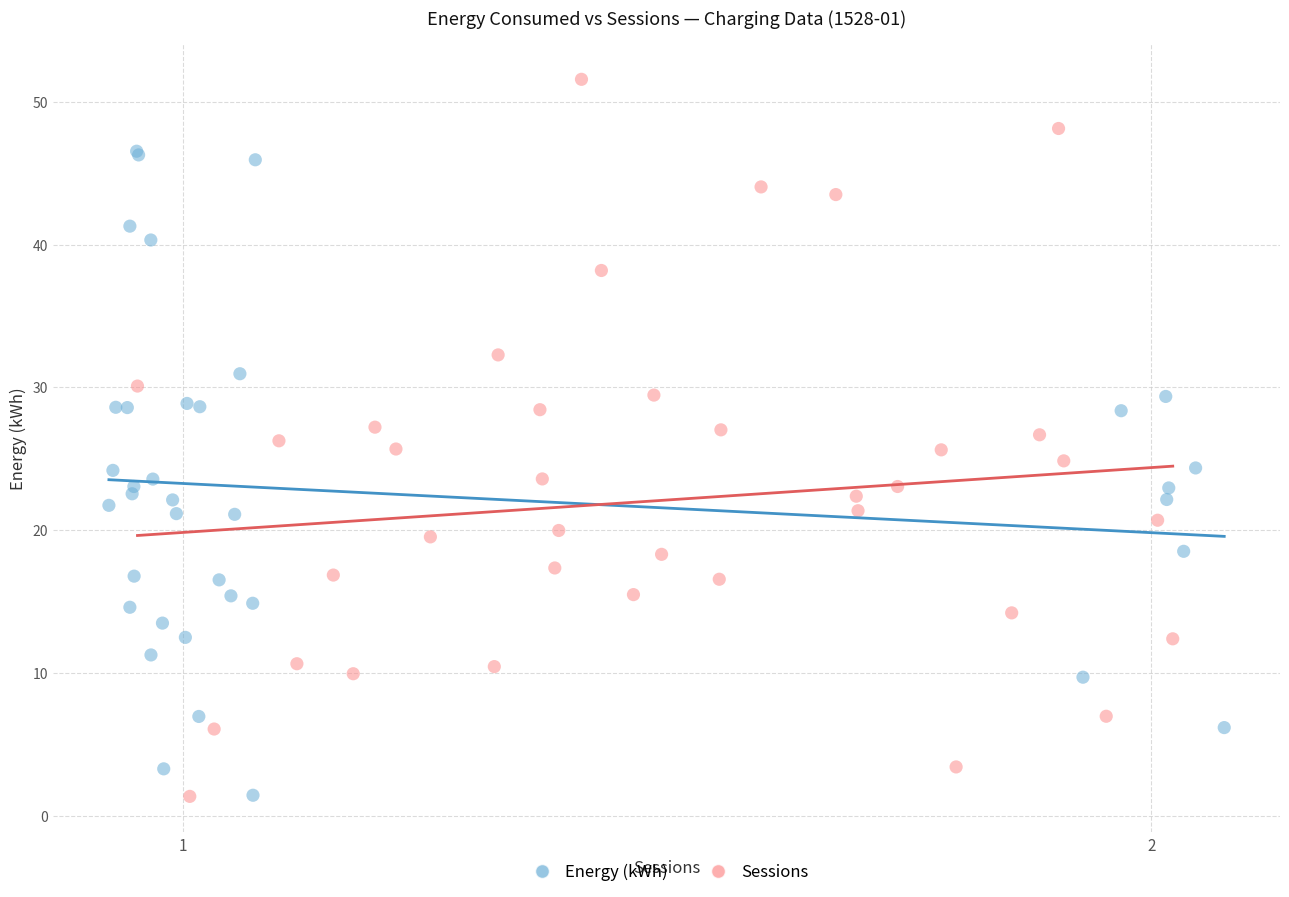

Which series has the largest Y range (max minus min)?

Sessions